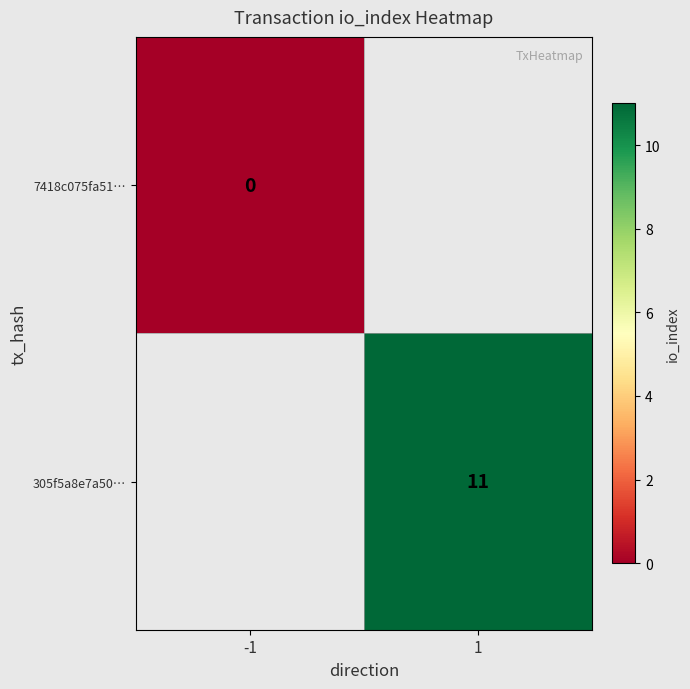

Which has a higher value, -1 or 1?

1